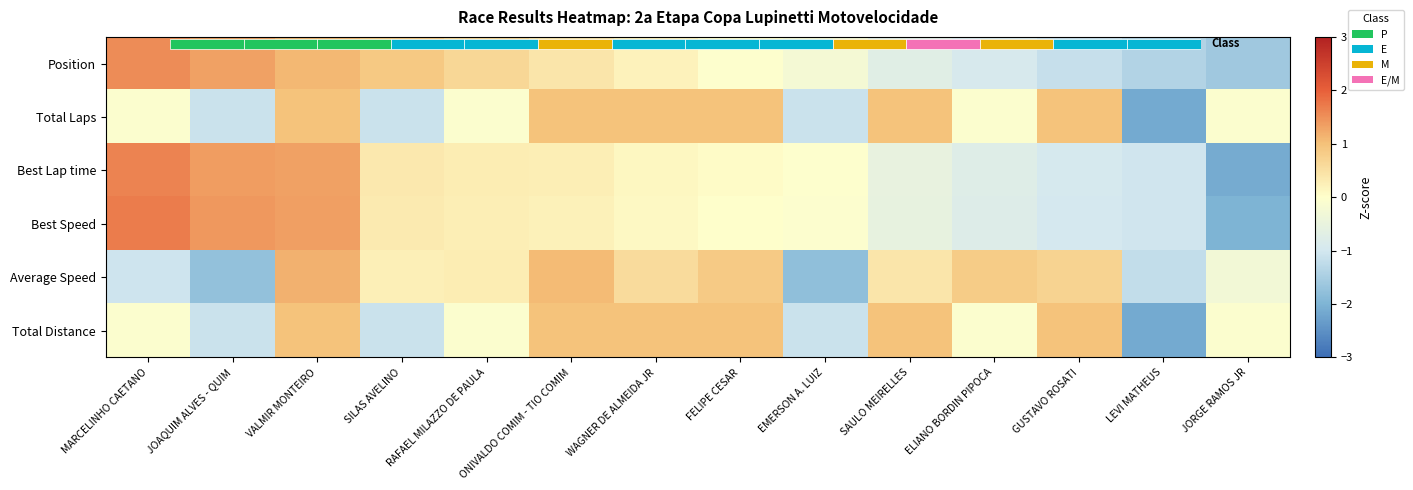

What is the sum of the Best Speed values at SAULO MEIRELLES and WAGNER DE ALMEIDA JR?

-0.5